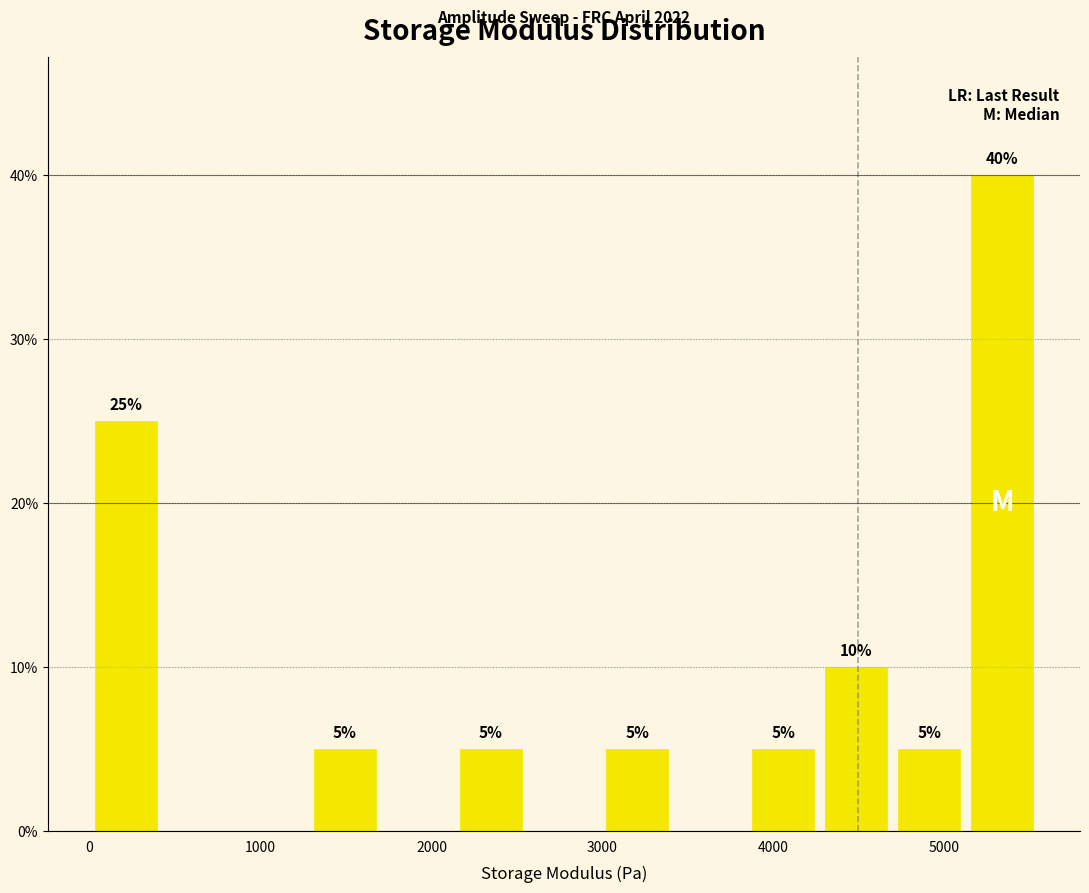

Which range on the x-axis has the tallest bar?

5100 to 5600